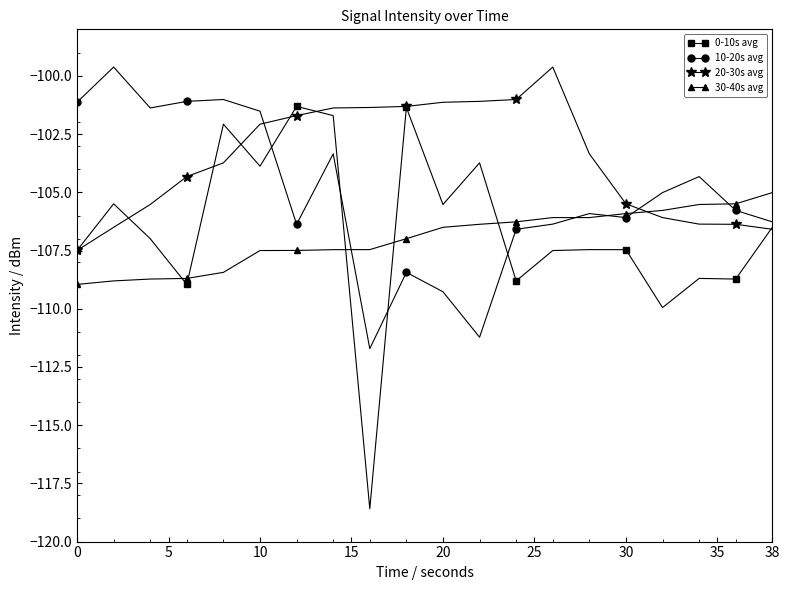

Which series has the largest total across all categories?

20-30s avg